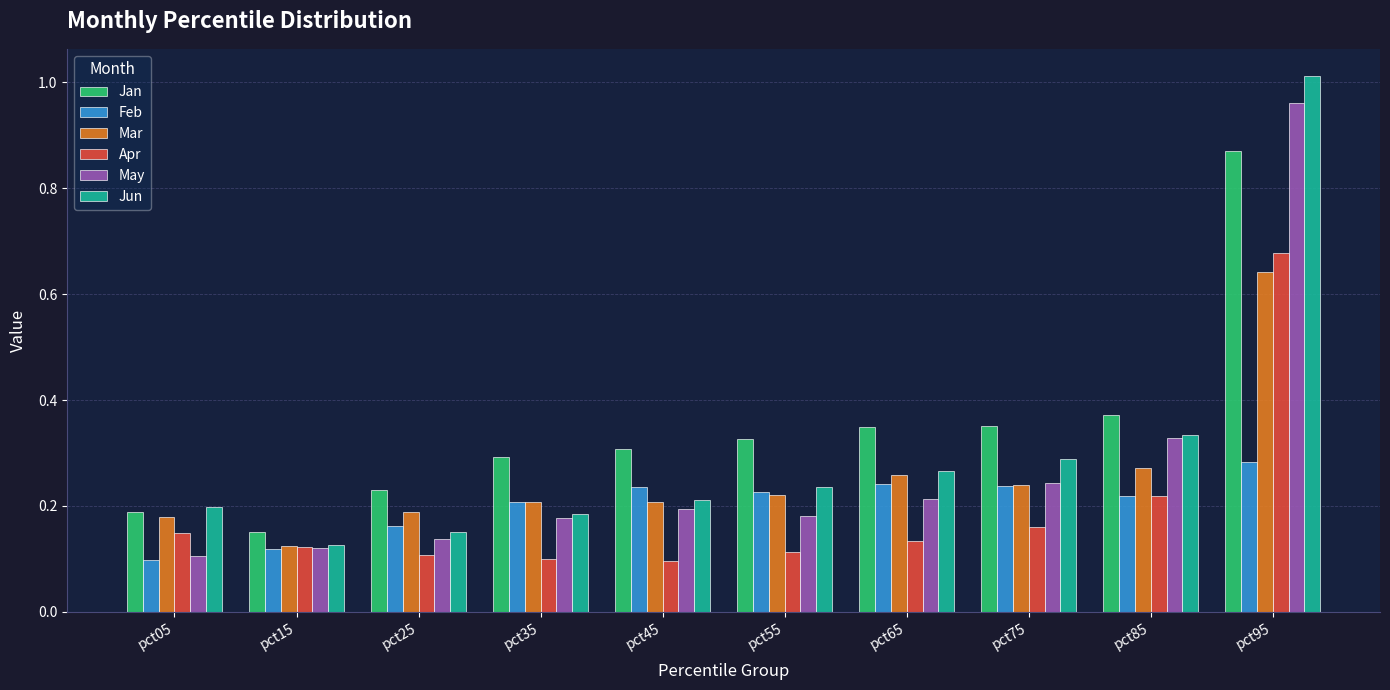

At how many categories does at least one series exceed 0?

10